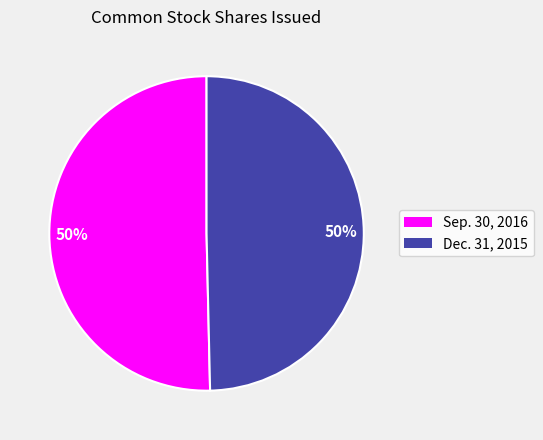

Is it true that Dec. 31, 2015 is 50% of the pie?

True